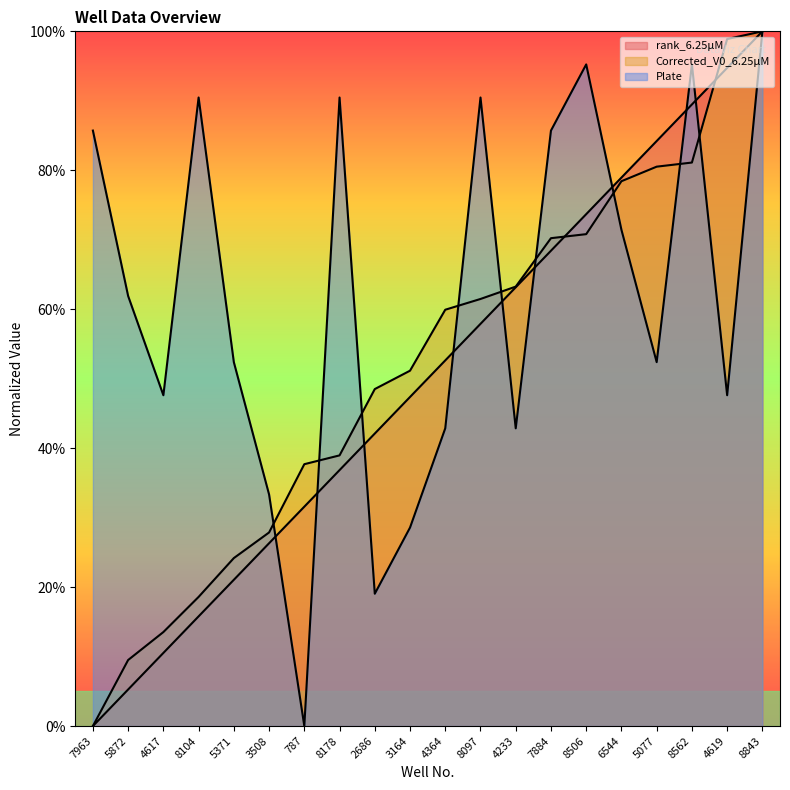

The Corrected_V0_6.25µM series shows 39.0 at 8178. True or false?

True